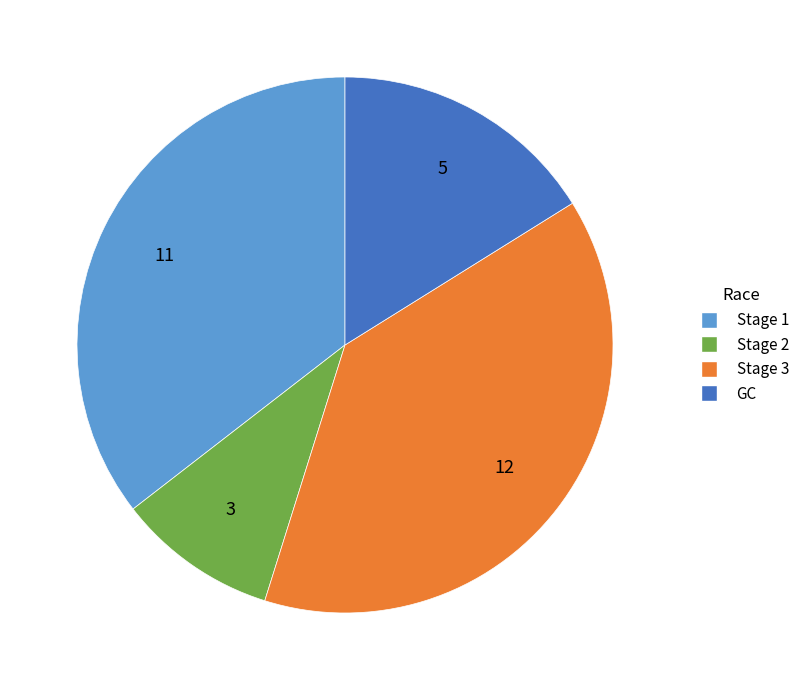

Does any single category account for the majority?

No